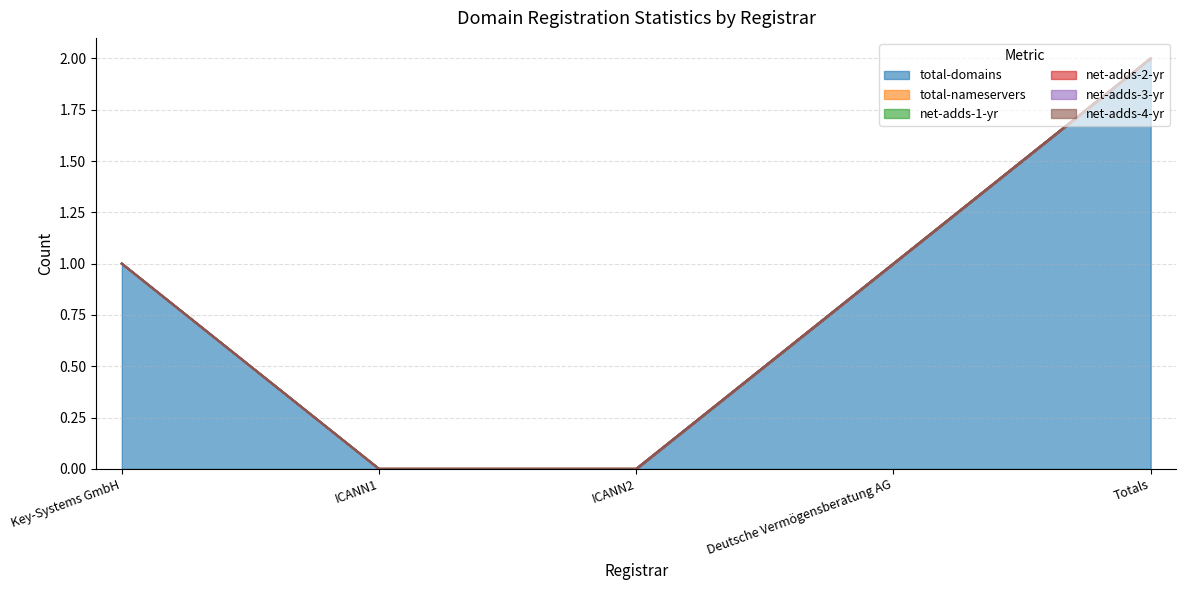

Count the number of data series in this chart.

6